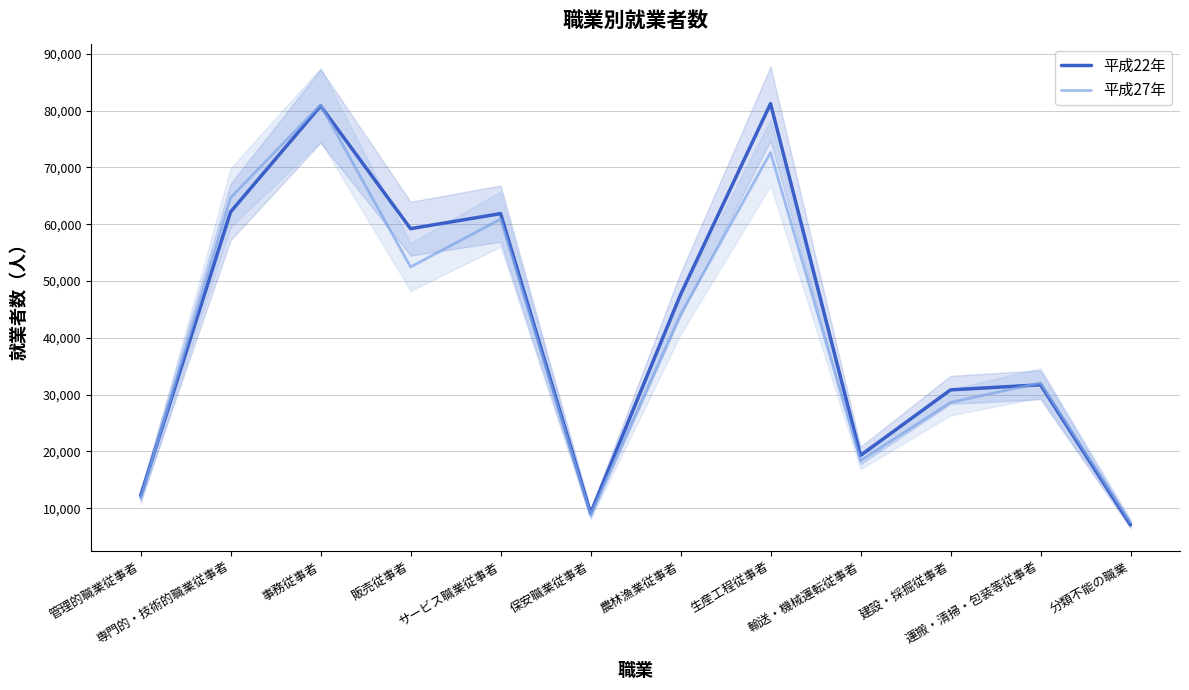

What is the greatest value displayed?

81211